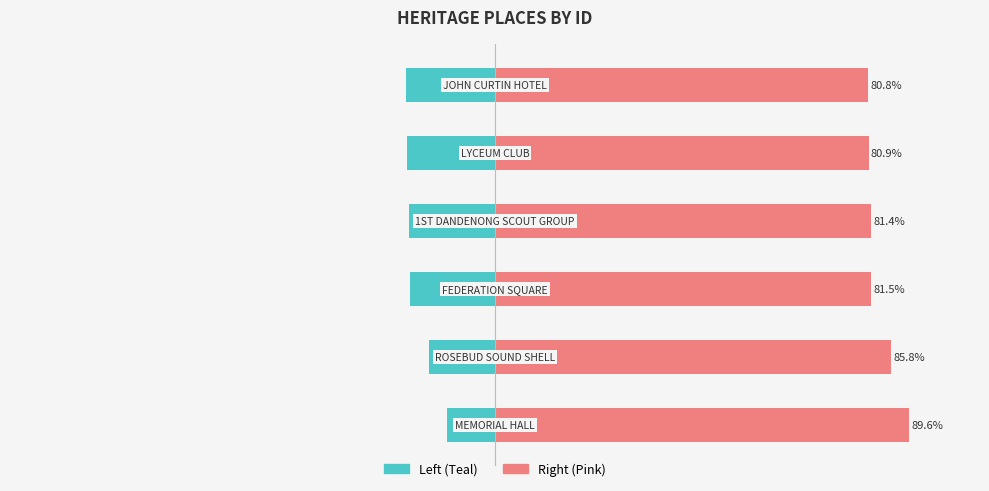

Which series changed the most between 0 and 3?

Left (Teal)